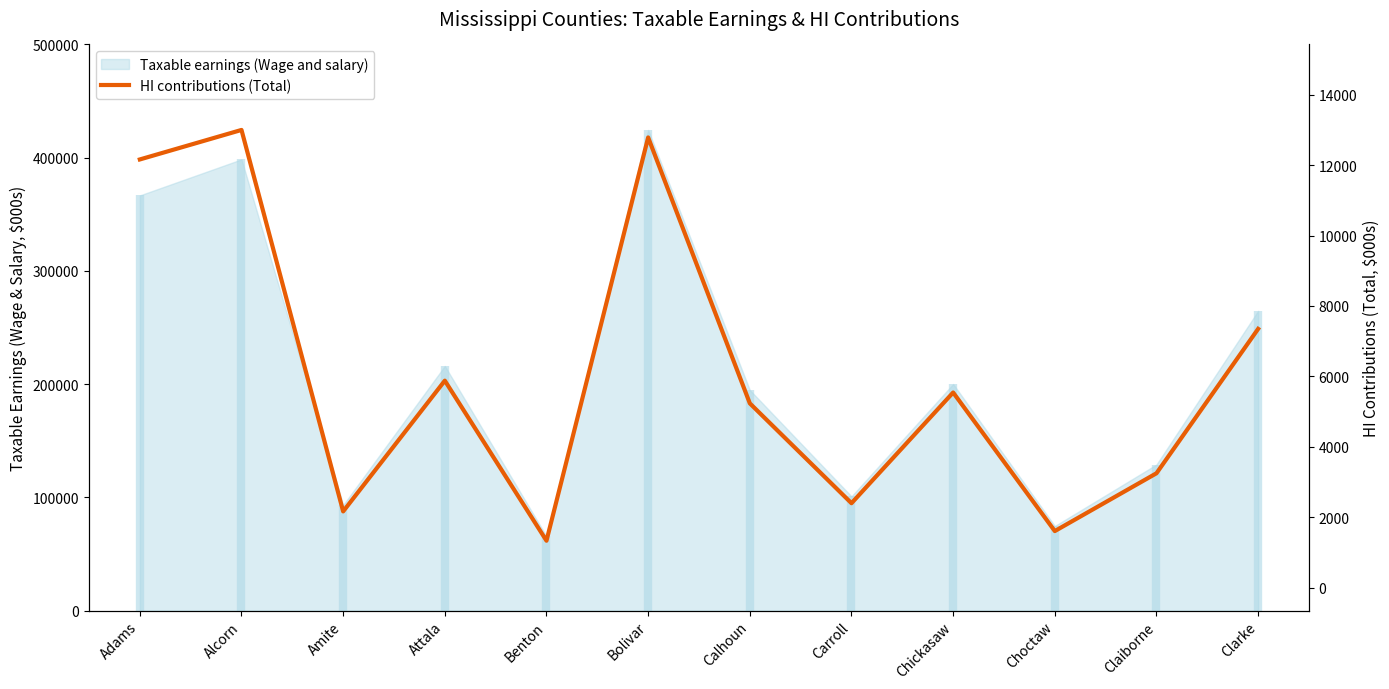

What is the difference between the second highest and second lowest values?

347646.4